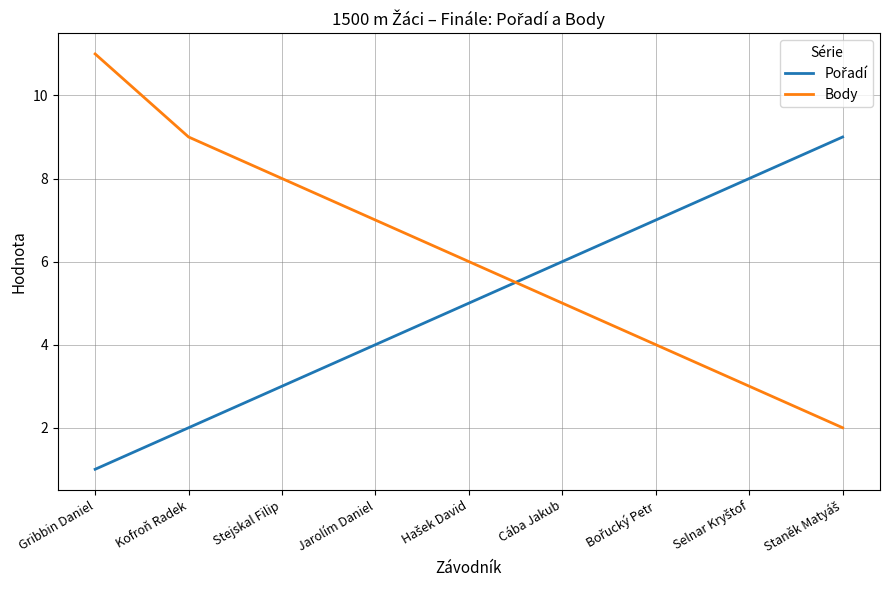

What position from the left is Jarolím Daniel?

4